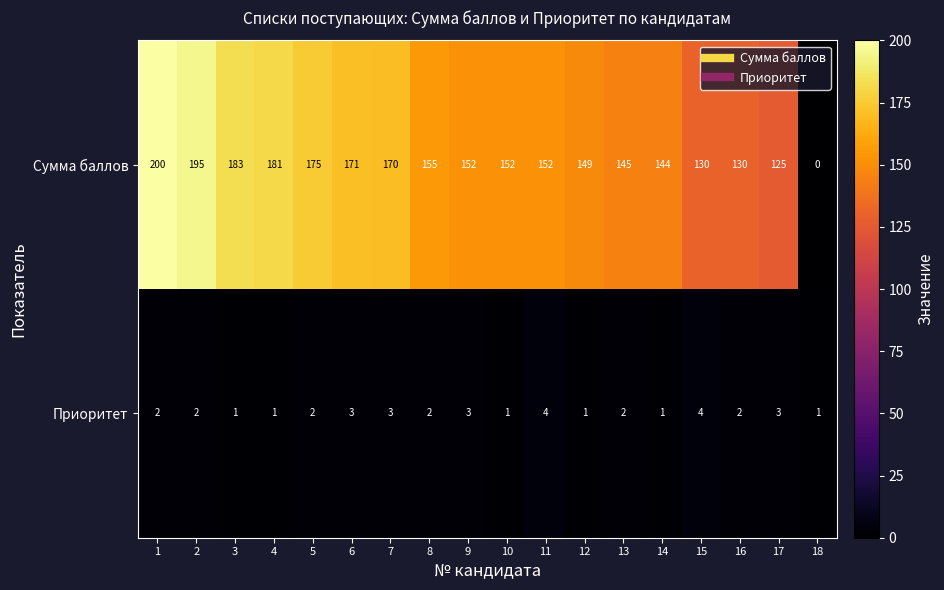

What is the total value across all series at 7?

173